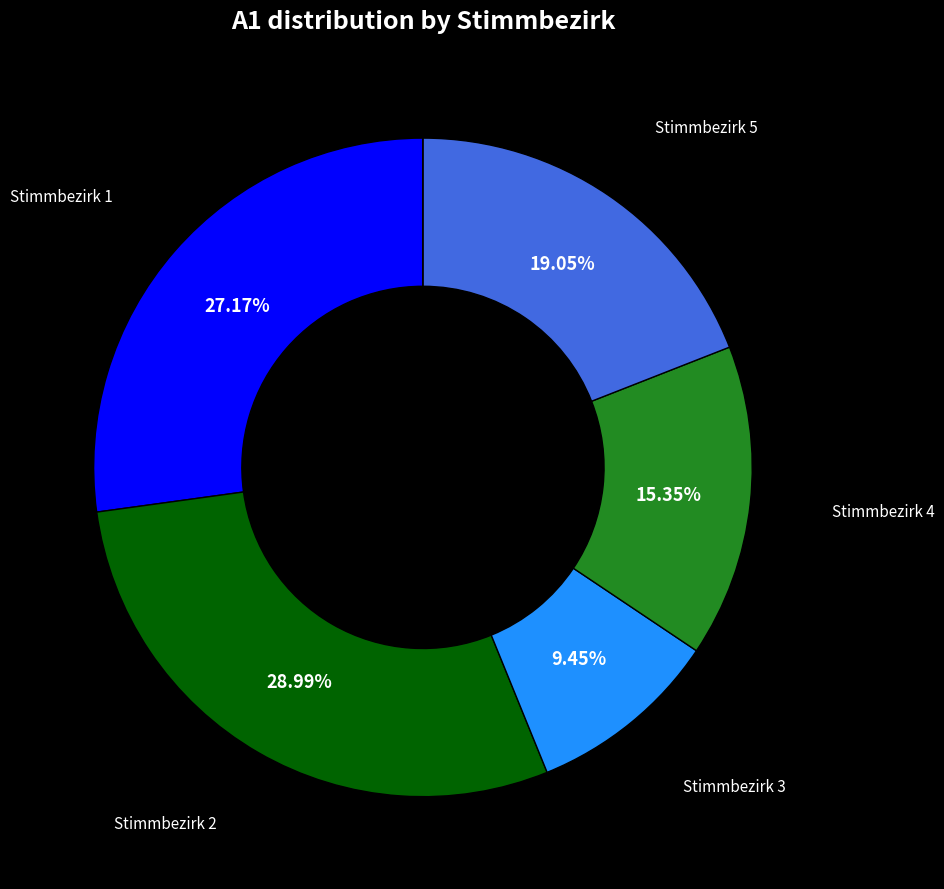

Does any single category account for the majority?

No